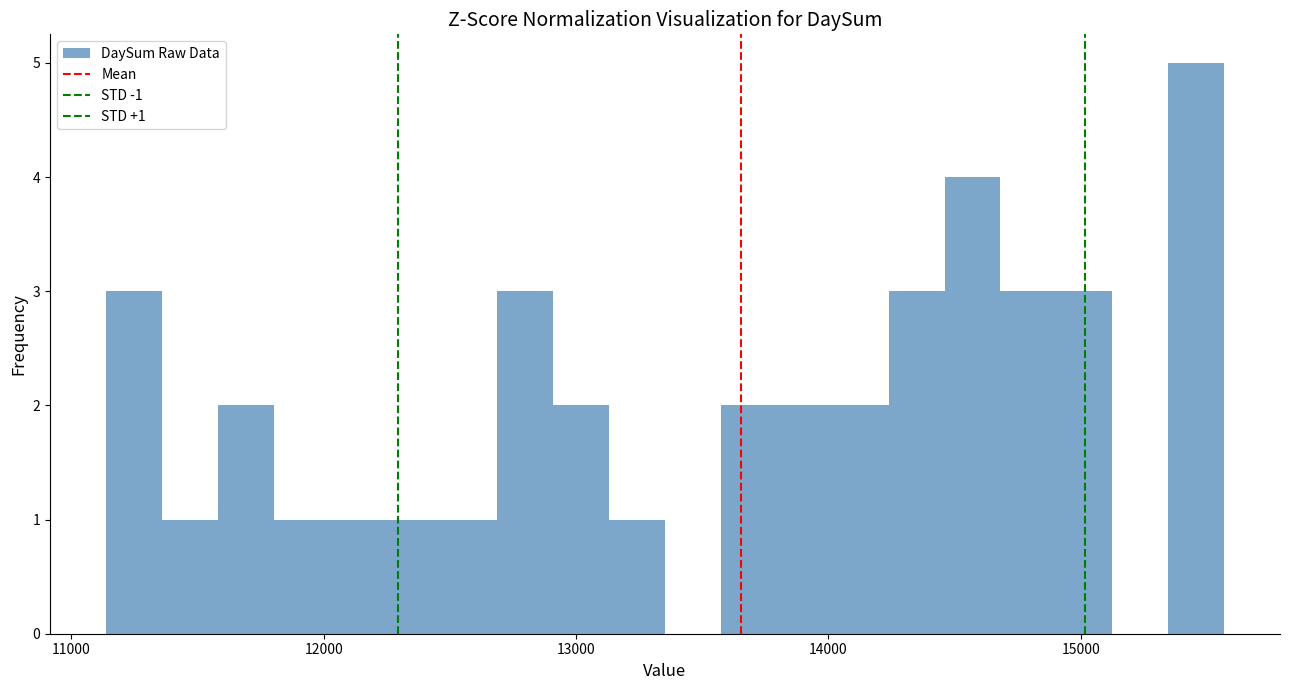

Read against the x-axis, roughly where is the centre of the tallest bar?

15500